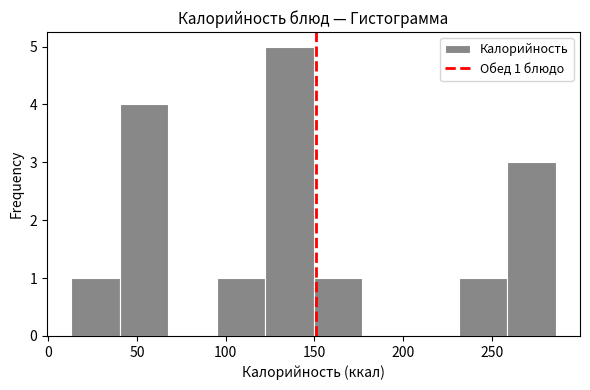

Over which range of the x-axis is the bar tallest?

120 to 150